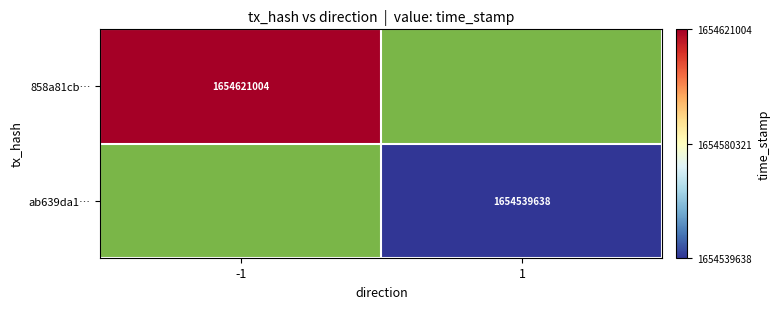

Between 1 and -1, which is larger?

-1